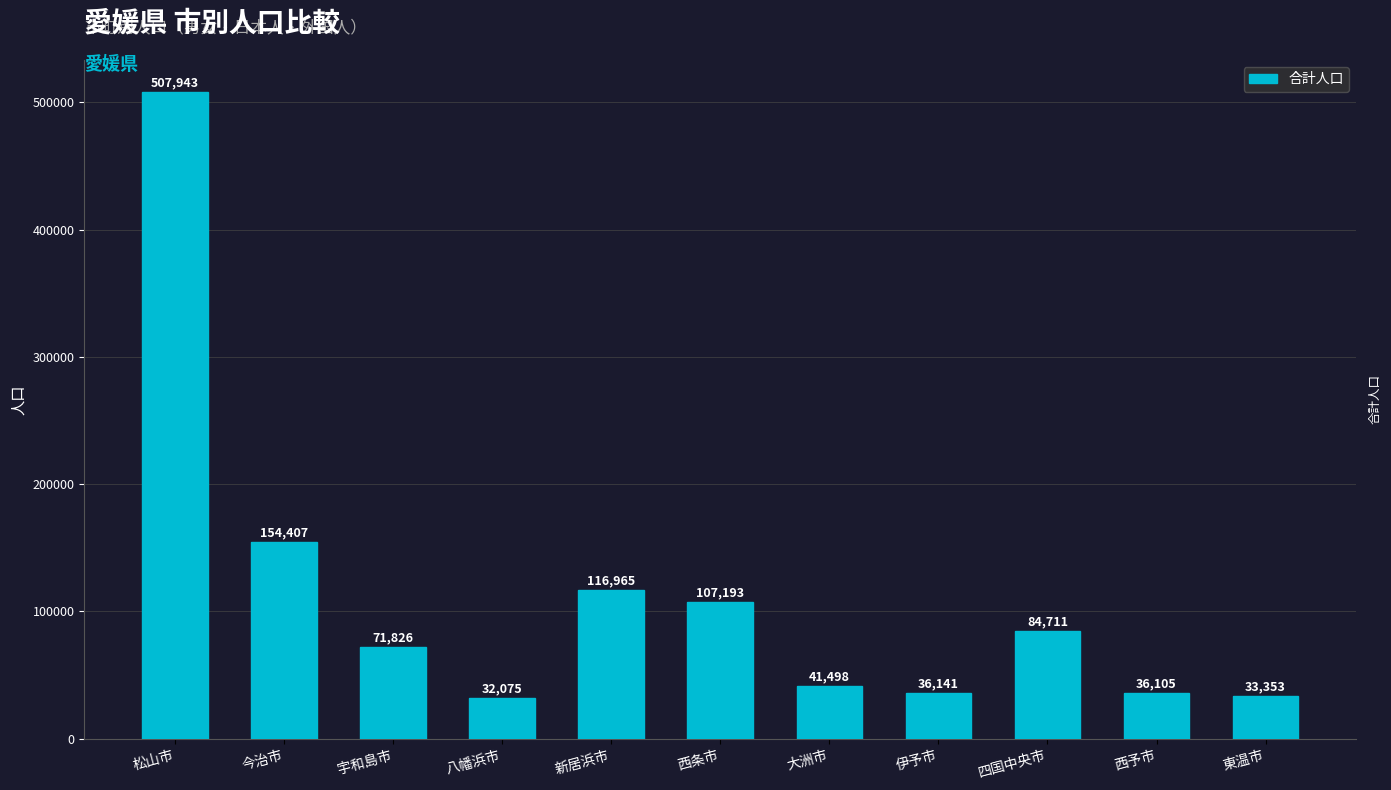

Reading left to right, transcribe all the data shown in this chart.

507943	154407	71826	32075	116965	107193	41498	36141	84711	36105	33353